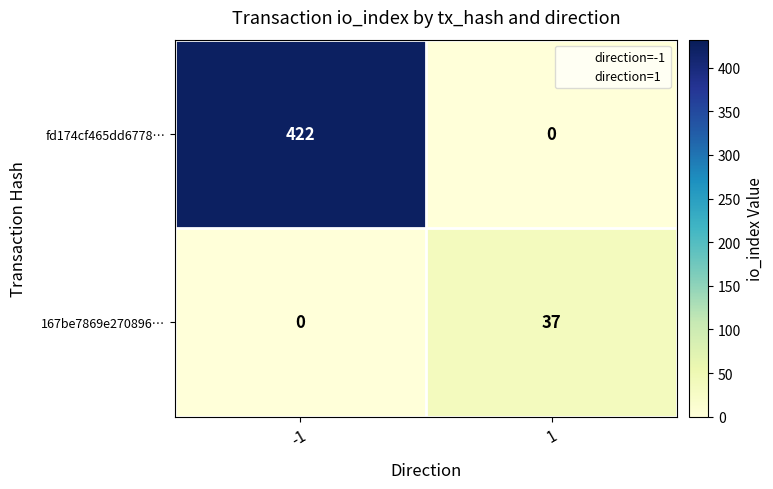

What is the maximum value shown in the chart?

422